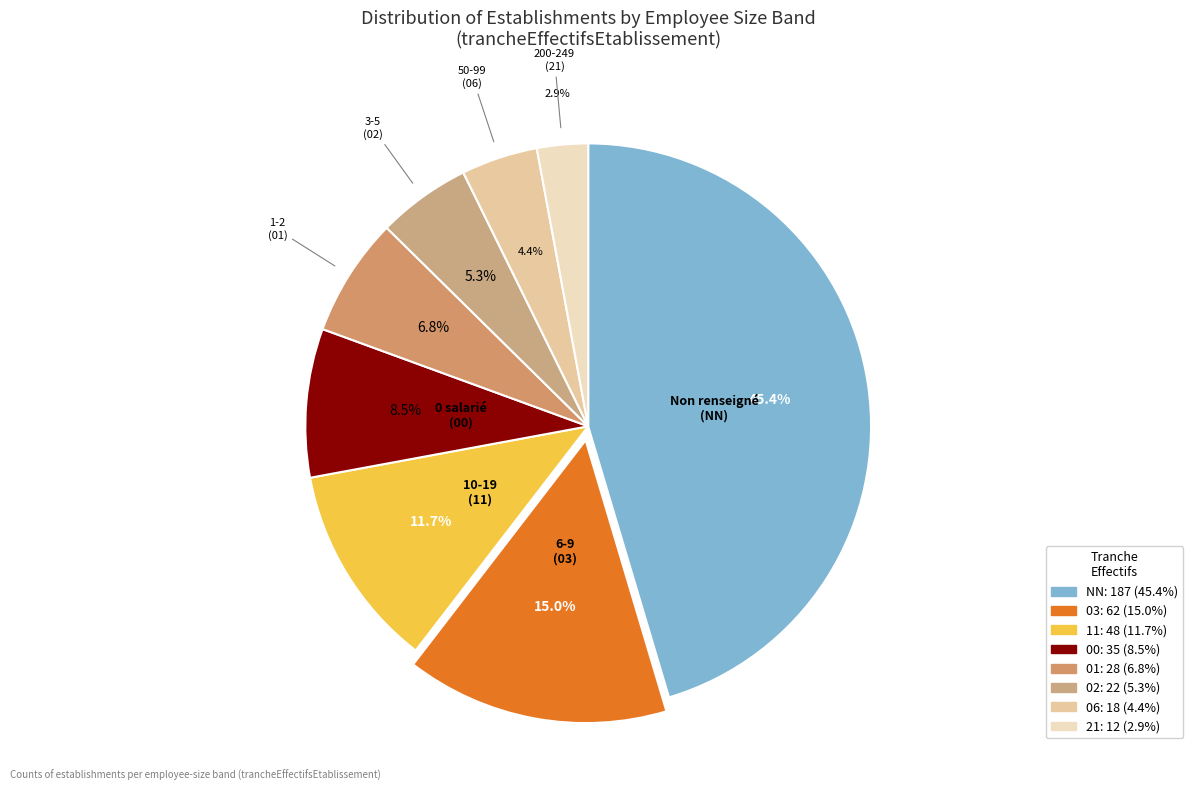

Is there any slice that represents more than half of the pie?

No